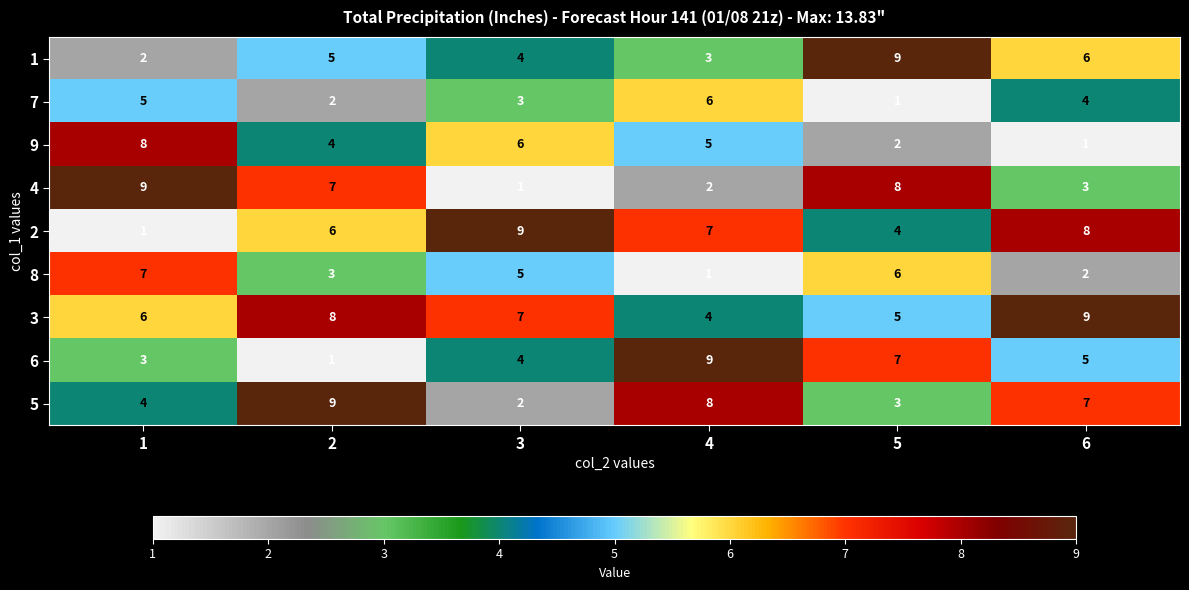

True or false: 9 has a value of 8 at 4.

False